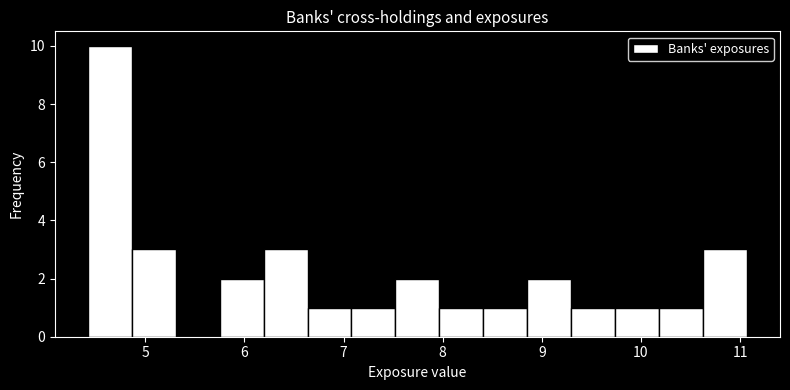

Reading left to right, transcribe this chart: for each bar, give the range it covers on the x-axis and its height. Neither the bar edges nor the heights are printed on the chart, so give them approximately, as read against the axes.

4.4 to 4.9: 10
4.9 to 5.3: 3
5.3 to 5.8: 0
5.8 to 6.2: 2
6.2 to 6.6: 3
6.6 to 7.1: 1
7.1 to 7.5: 1
7.5 to 8.0: 2
8.0 to 8.4: 1
8.4 to 8.9: 1
8.9 to 9.3: 2
9.3 to 9.7: 1
9.7 to 10.2: 1
10.2 to 10.6: 1
10.6 to 11.1: 3